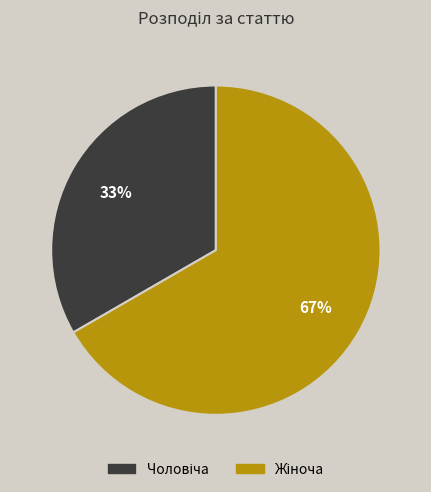

Is there a majority slice in this chart?

Yes